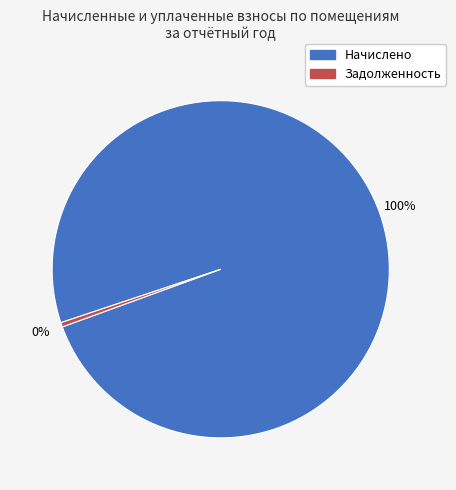

Is there a majority slice in this chart?

Yes